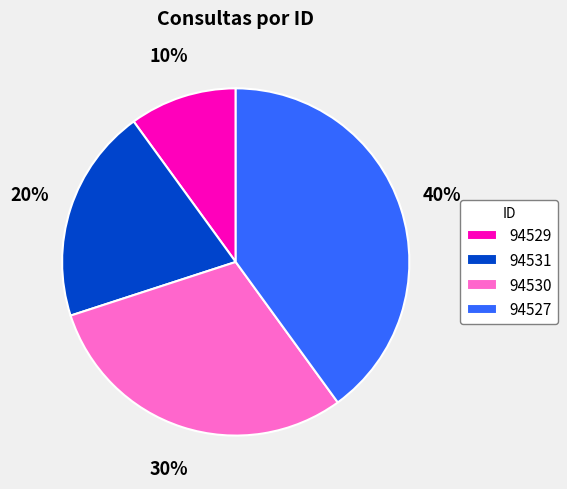

Does 94527 represent more than half of the total?

No